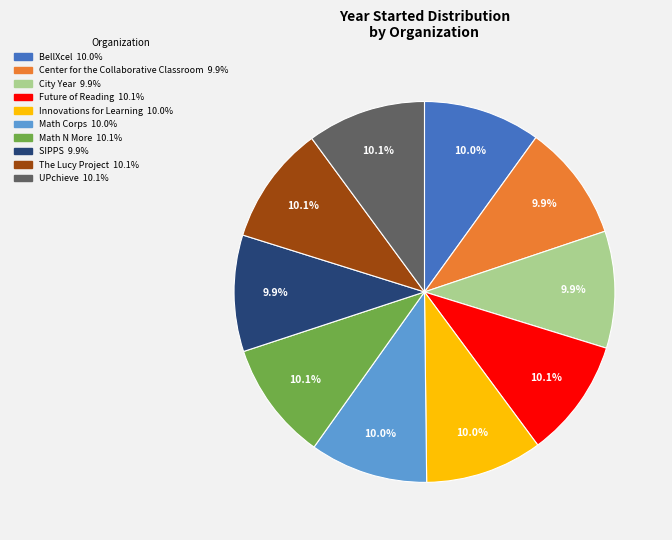

Is there a majority slice in this chart?

No